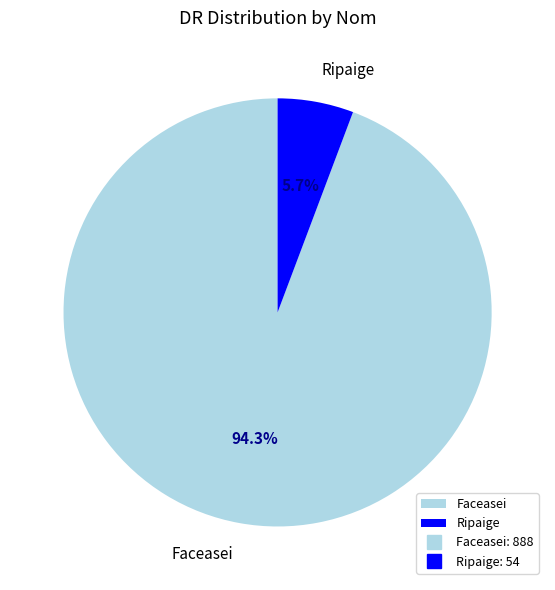

Between Faceasei and Ripaige, which is larger?

Faceasei